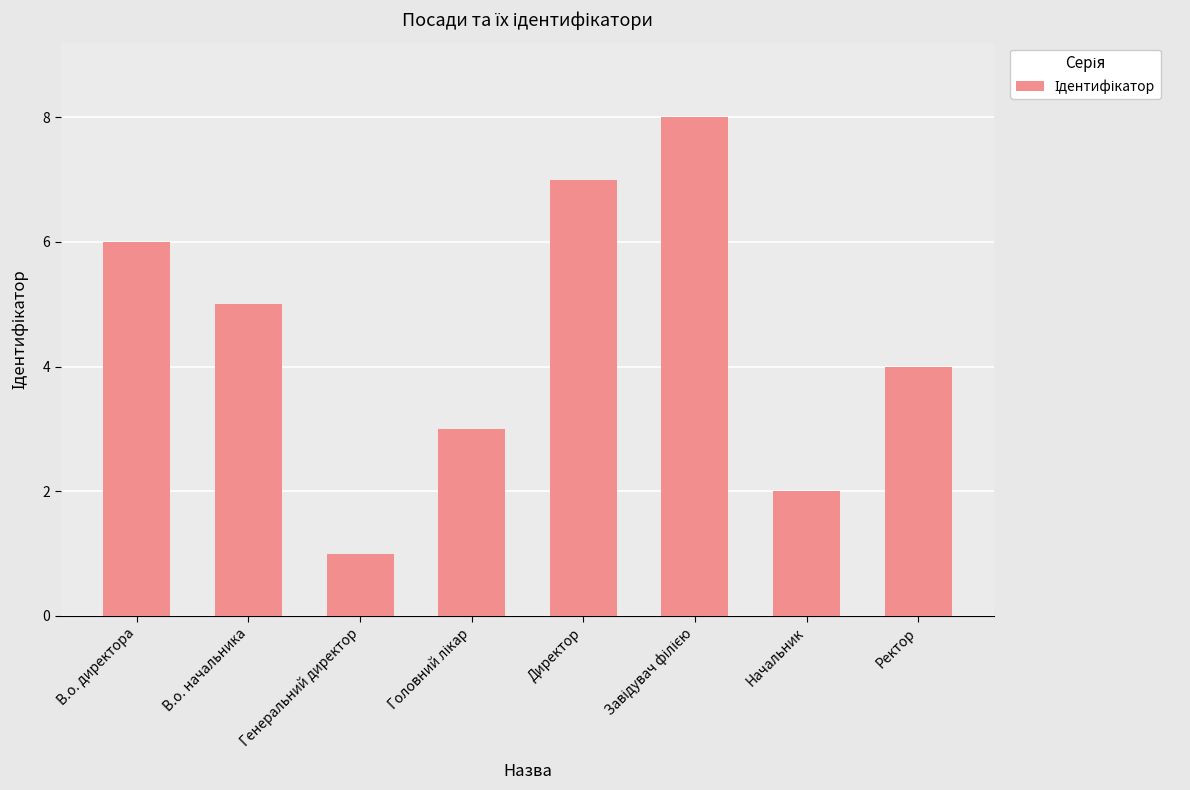

What is the difference between the maximum and minimum values?

7